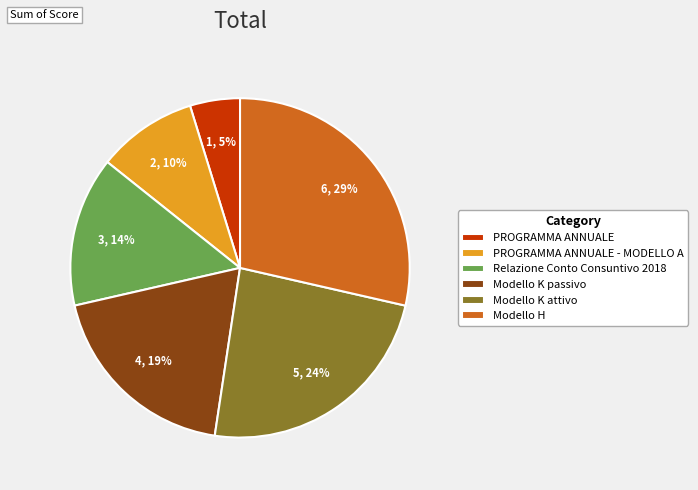

To the nearest percent, what is the average slice percentage?

17%